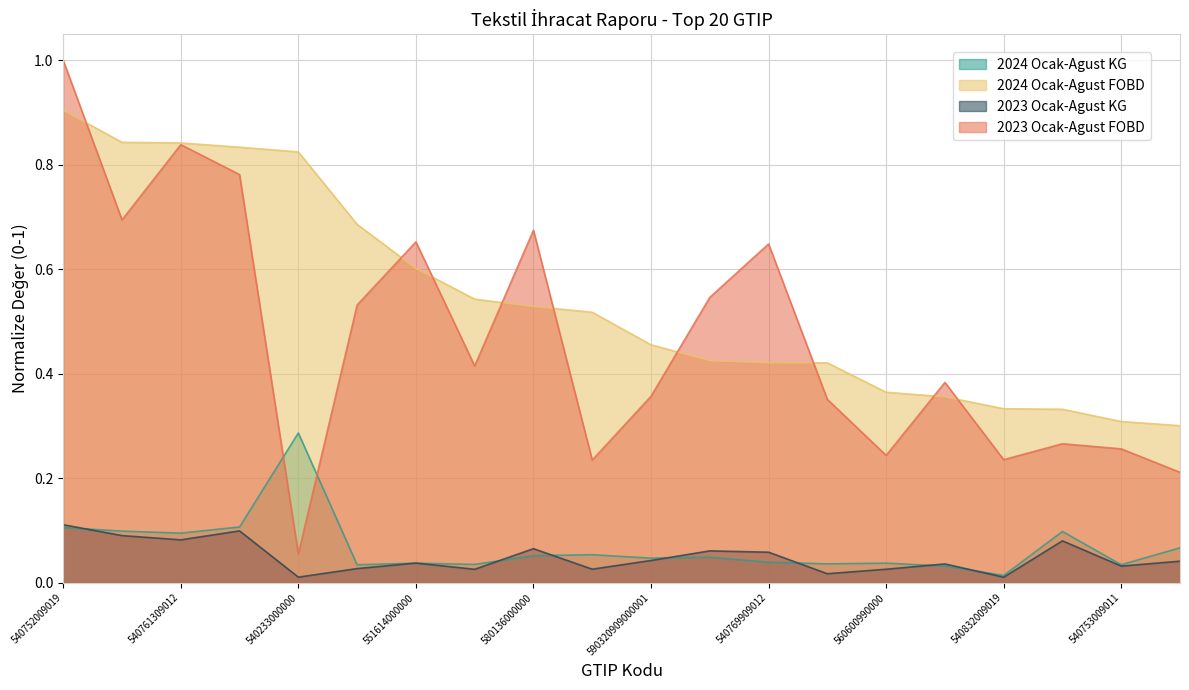

At which label is 2024 Ocak-Agust KG closest to 0?

540832009019